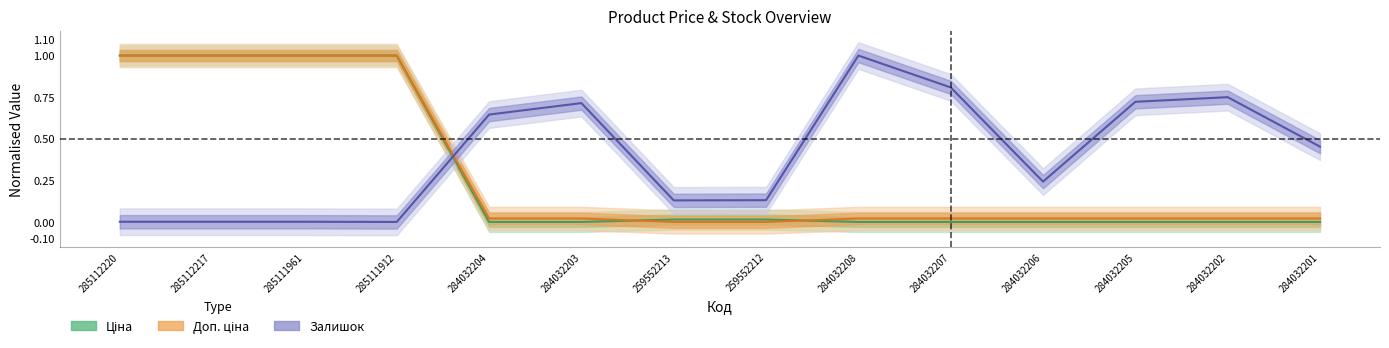

True or false: Ціна has more than 1 interior local peaks.

False